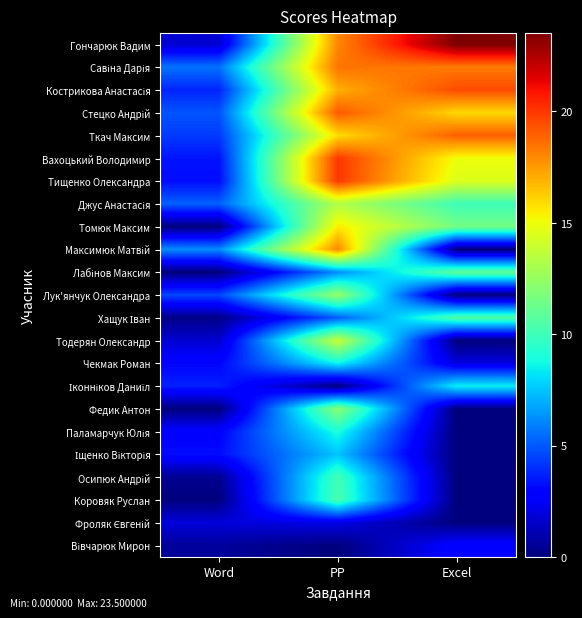

Between PP and Word, which is larger?

PP